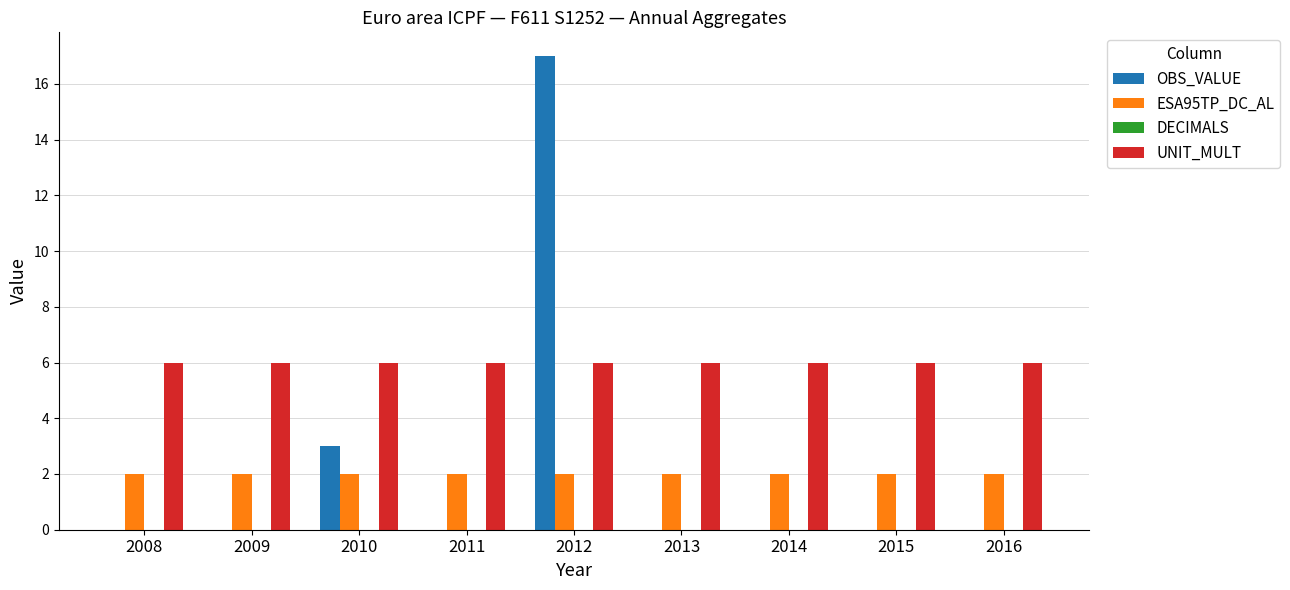

What is the highest value of the UNIT_MULT series?

6